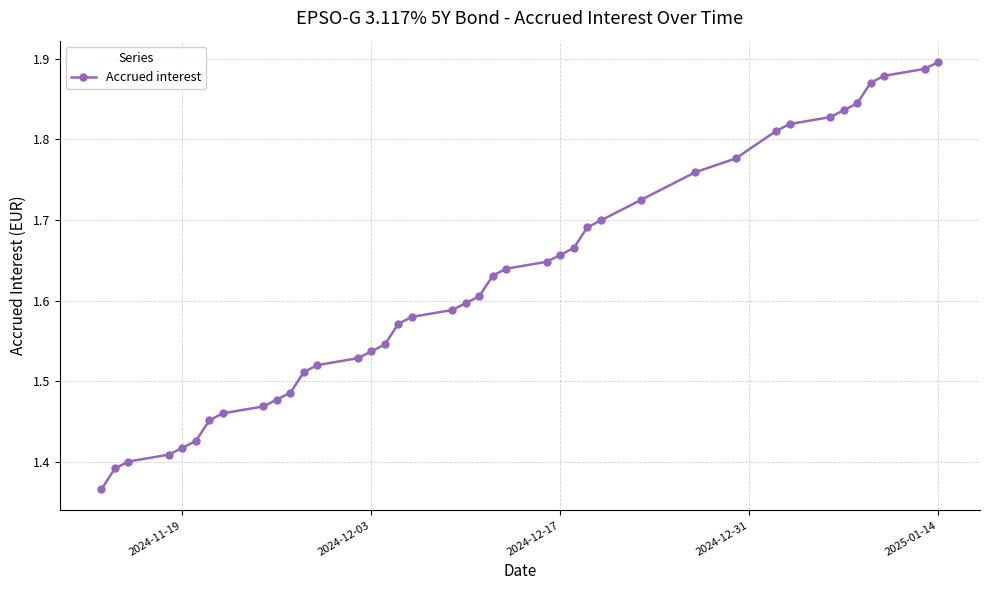

What is the difference between the maximum and minimum values?

0.5